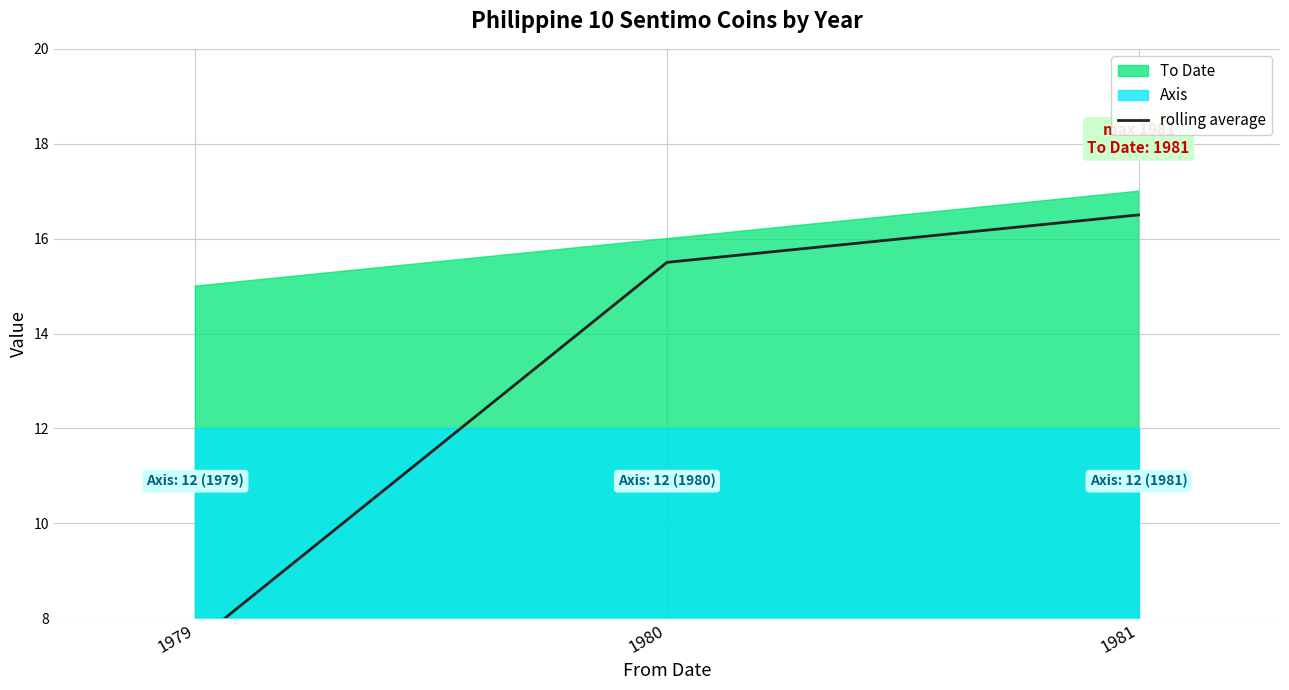

Does the chart display data point markers on the line(s)?

No